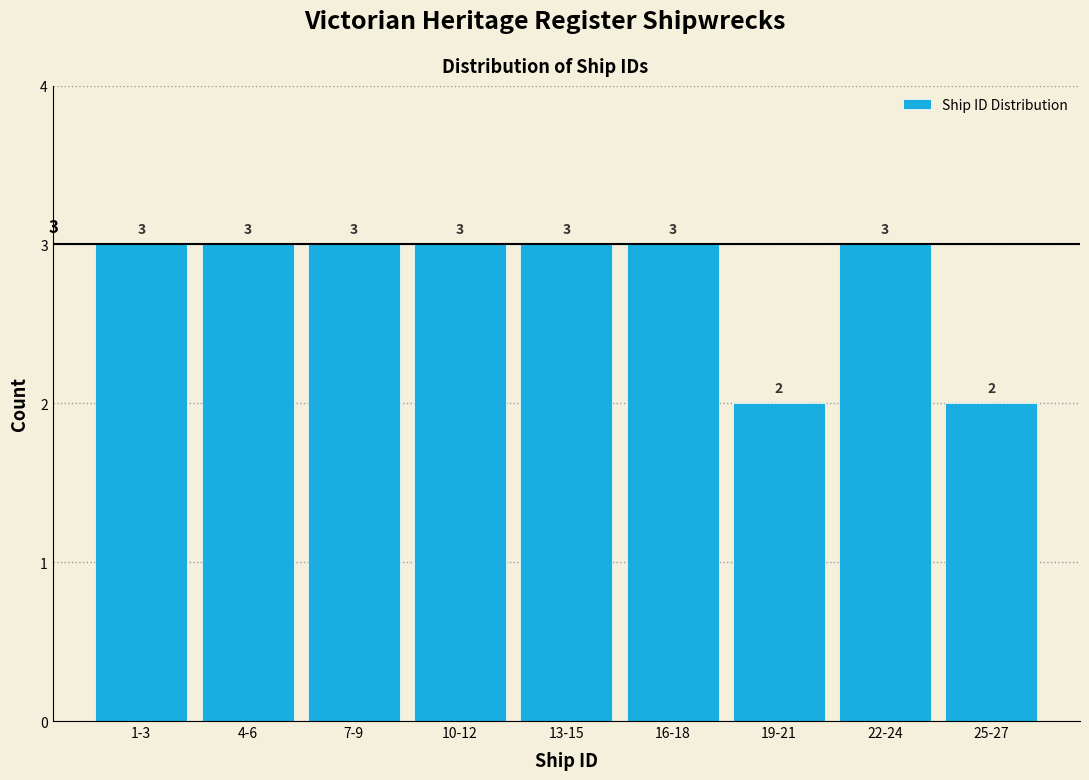

Reading left to right, what are all the values shown in this chart?

3	3	3	3	3	3	2	3	2